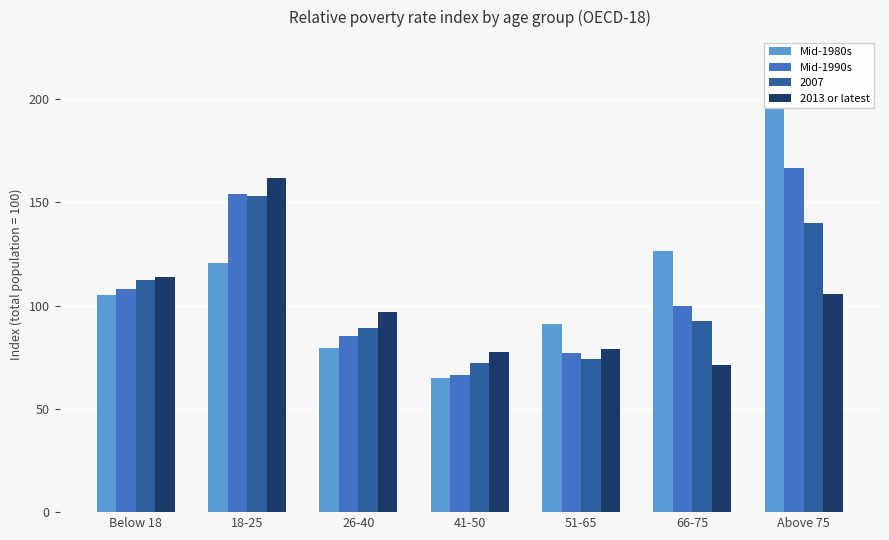

What is the approximate value of Mid-1980s at 66-75?

126.2